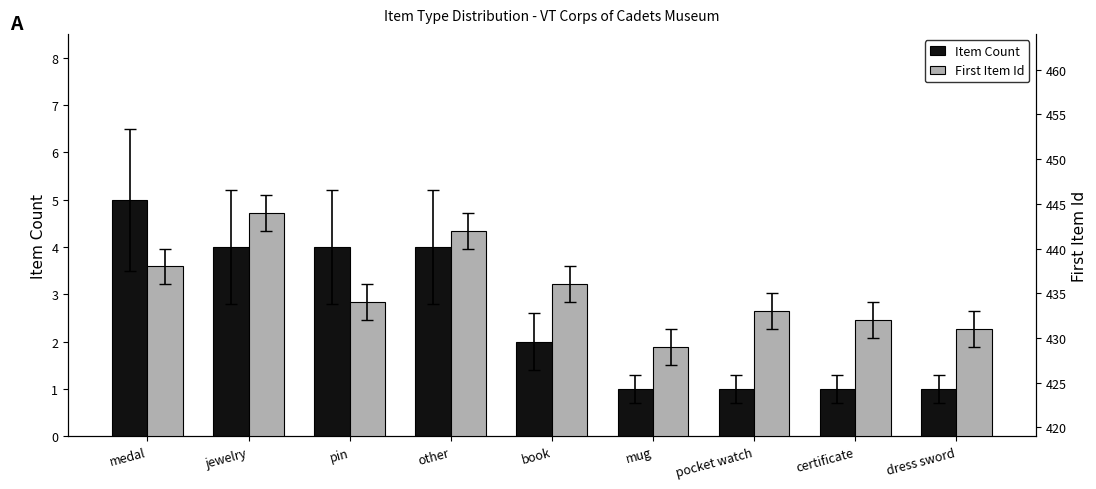

At which label does Item Count first exceed 2?

medal